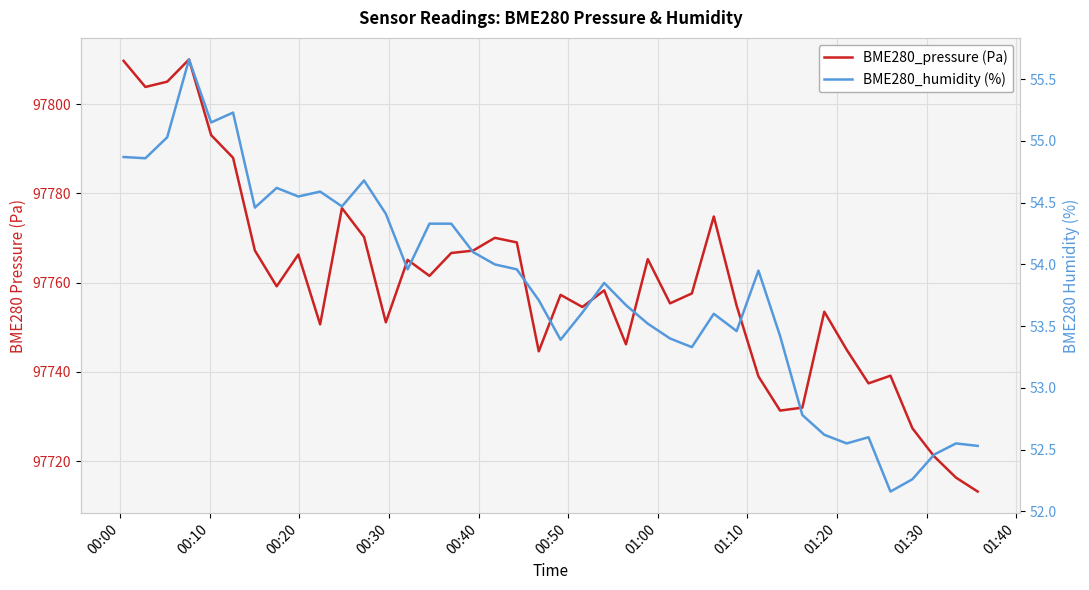

What is the difference between the maximum and minimum values in the BME280_pressure (Pa) series?

96.8